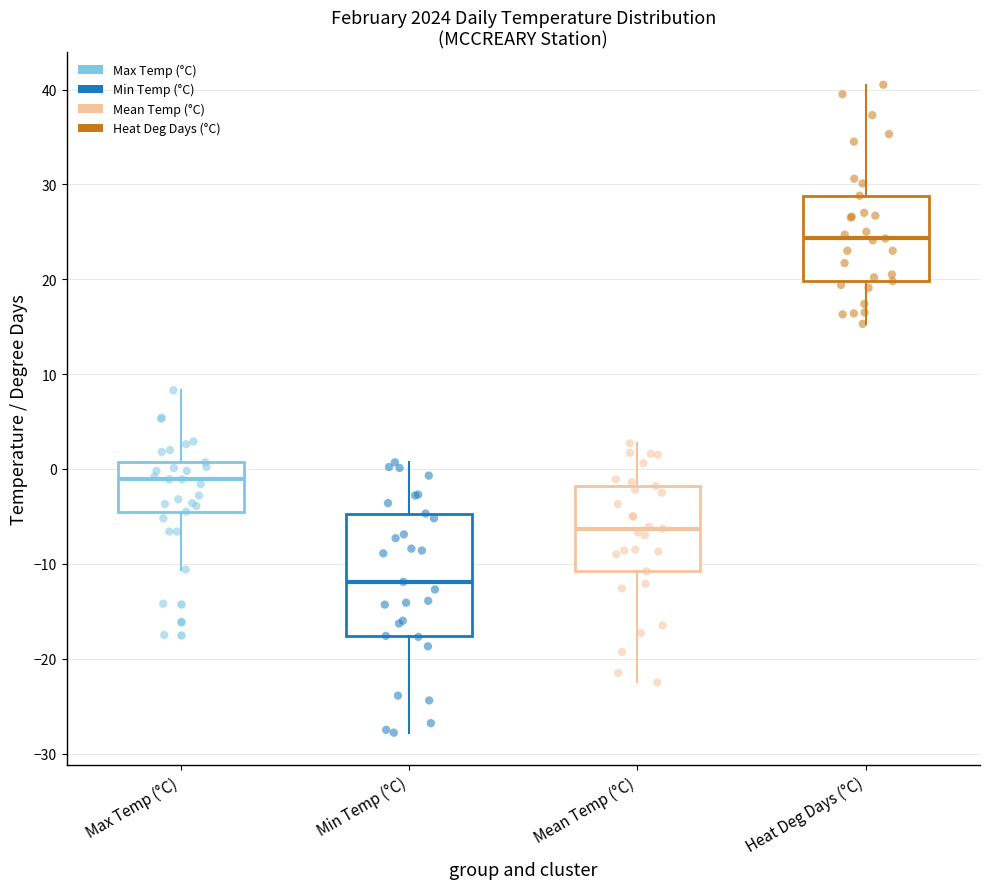

Reading left to right, read every box against the y-axis: the position of its median line, the range the box covers, and the ends of its whiskers. The values are not printed on the chart, so give them approximately, as read against the axis.

Max Temp (°C): median -1, box -4 to 1, whiskers -11 to 8
Min Temp (°C): median -12, box -18 to -5, whiskers -28 to 1
Mean Temp (°C): median -6, box -11 to -2, whiskers -22 to 3
Heat Deg Days (°C): median 24, box 20 to 29, whiskers 15 to 41